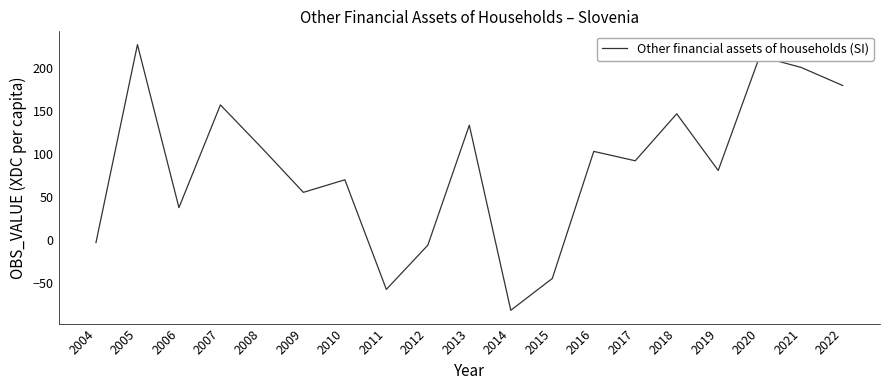

List the labels in order of value, smallest first.

2014, 2011, 2015, 2012, 2004, 2006, 2009, 2010, 2019, 2017, 2016, 2008, 2013, 2018, 2007, 2022, 2021, 2020, 2005